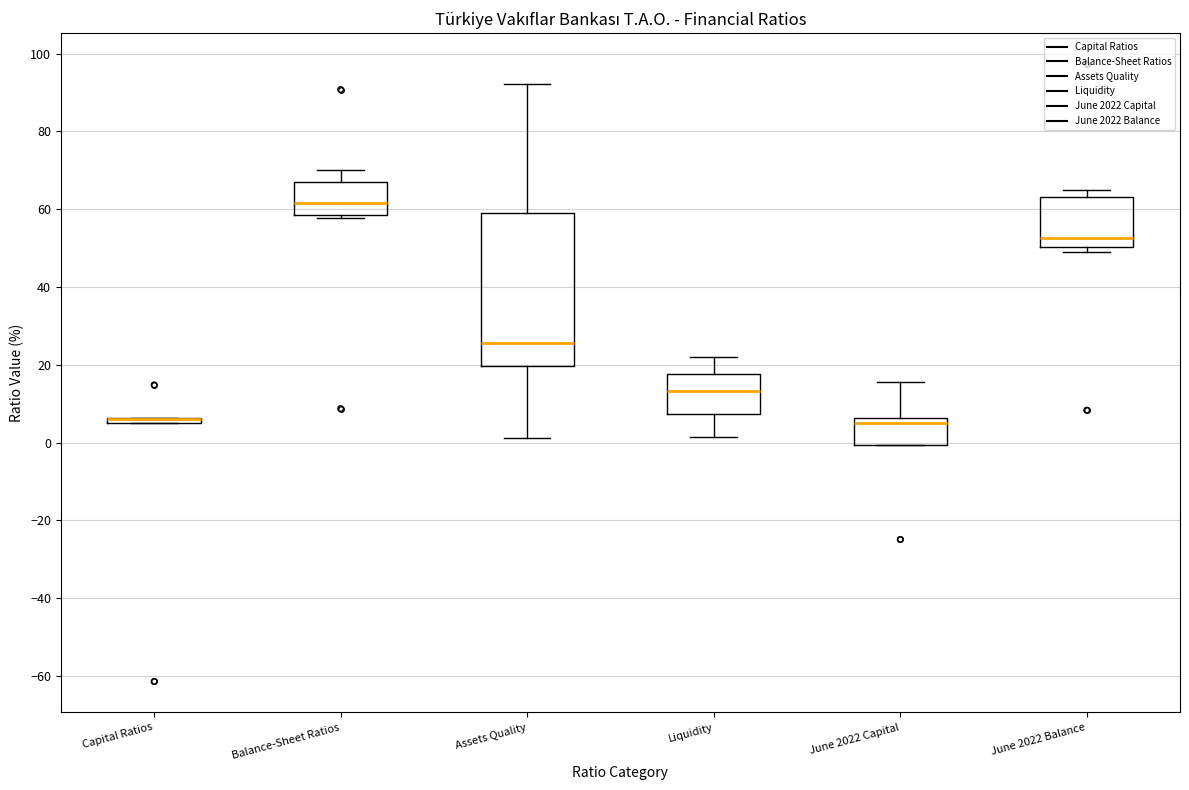

Where does the median line of the box for Liquidity sit on the y-axis? The values are not printed on the chart, so give them approximately, as read against the axis.

14